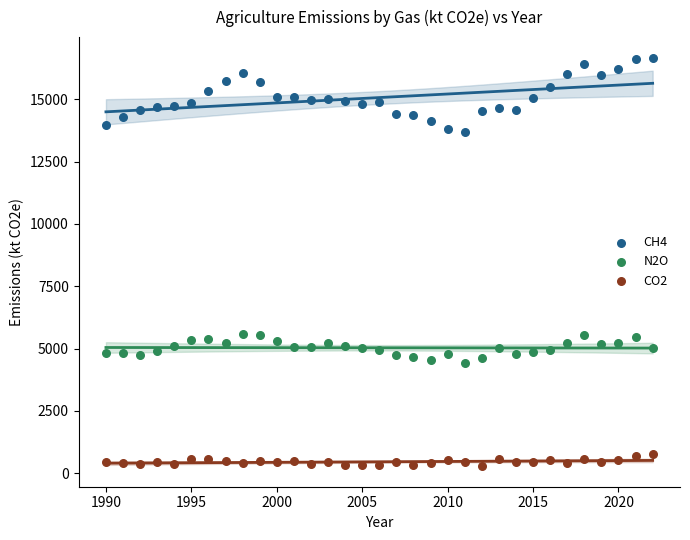

Which series has the largest Y range (max minus min)?

CH4